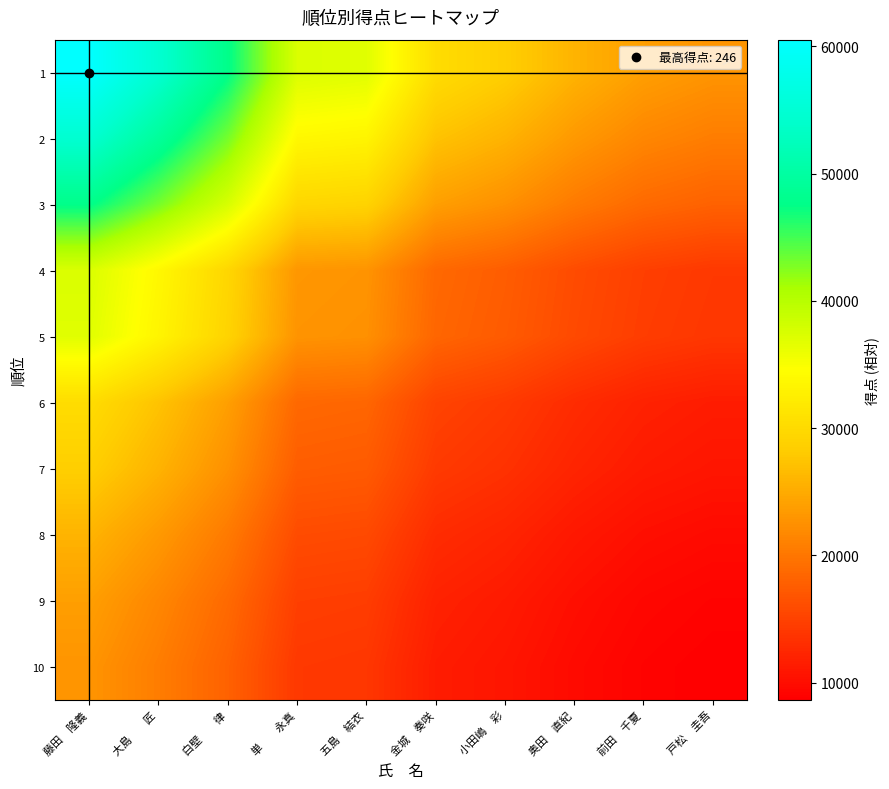

What is the spread (max minus min) of values at 白壁　　律?

29682